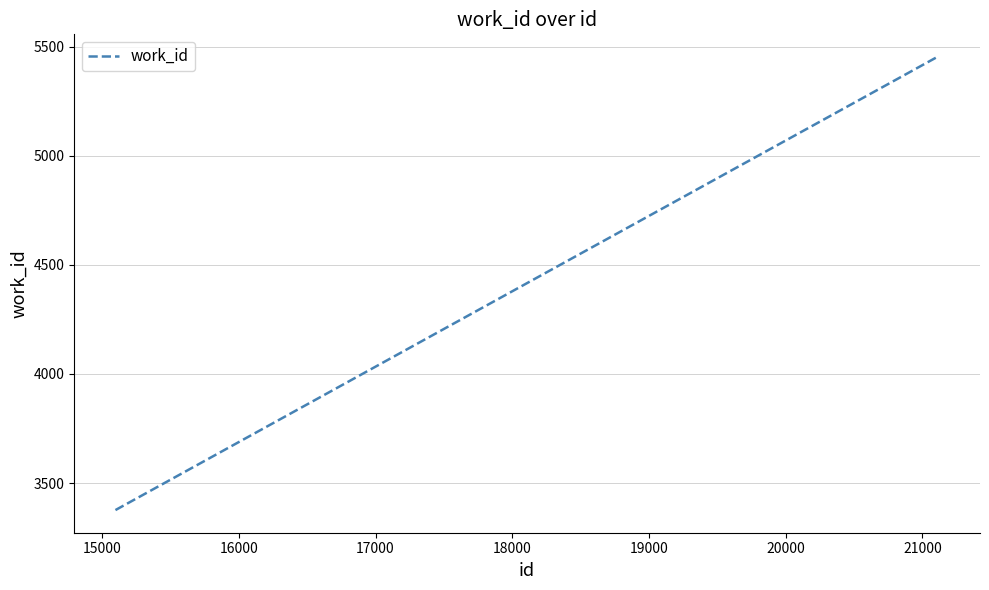

Reading right to left, what are all the values shown in this chart?

5452	5452	3376